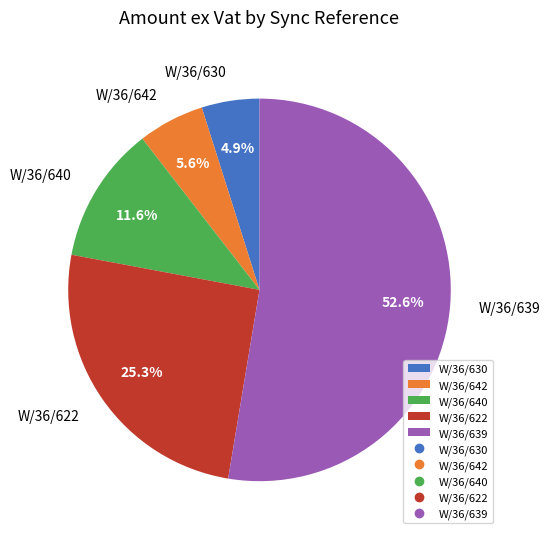

Which category has the smallest portion of the pie?

W/36/630